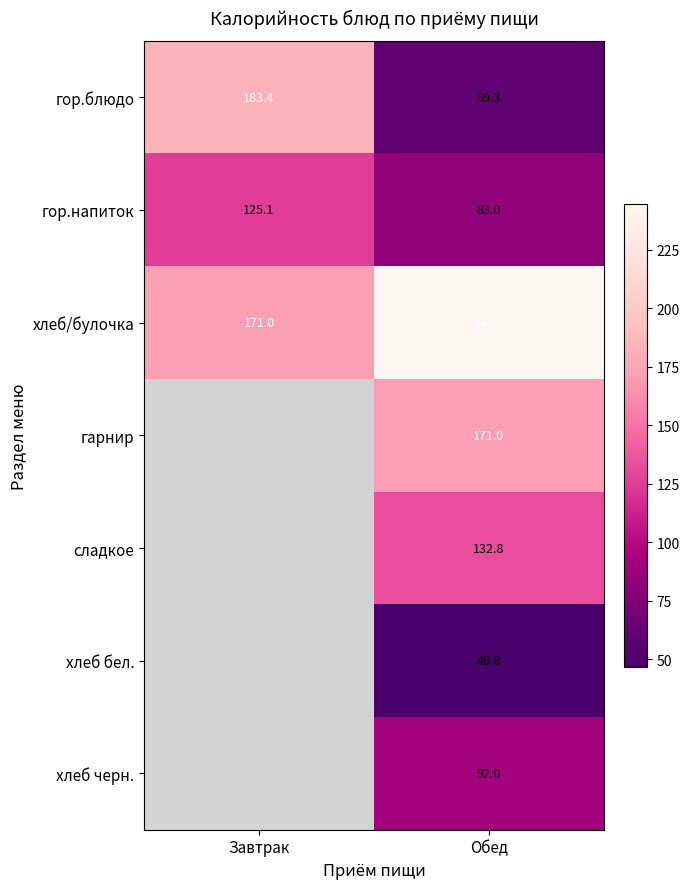

What is the spread (max minus min) of values at Завтрак?

58.3